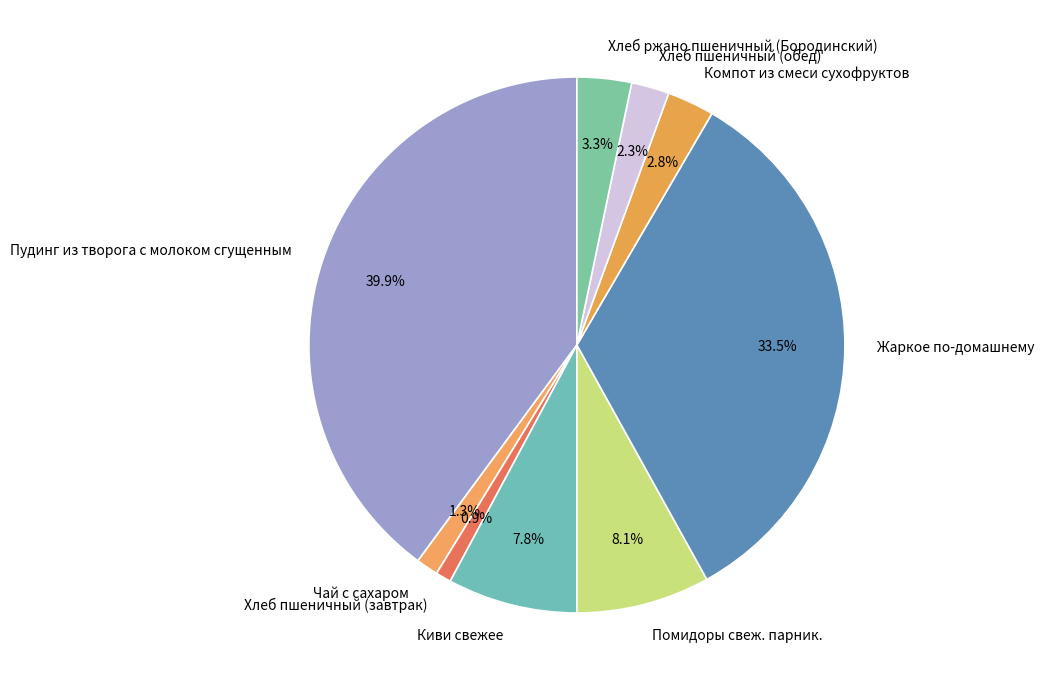

How many segments does this pie chart have?

9